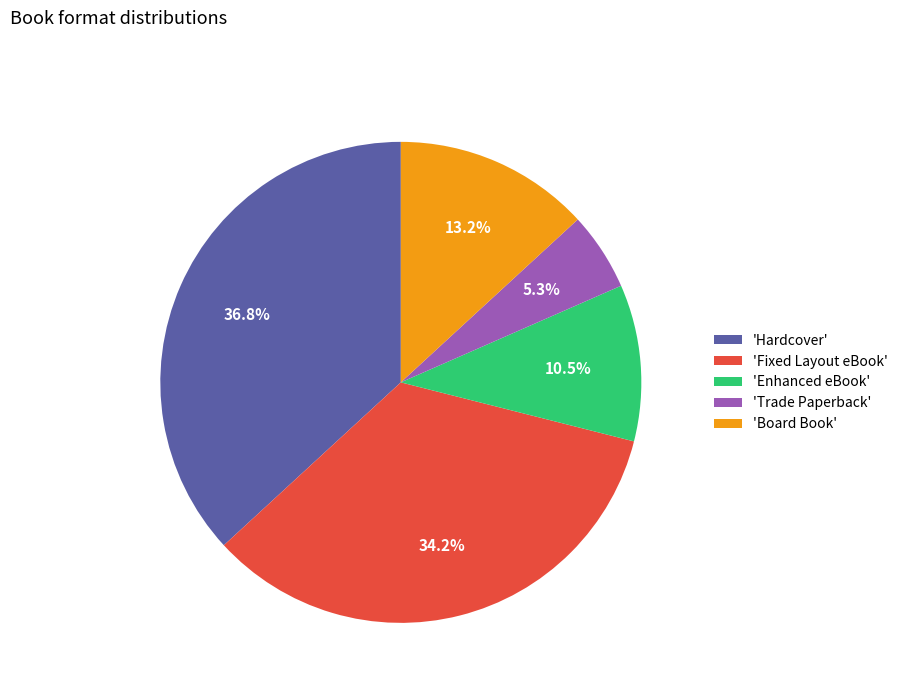

How many segments does this pie chart have?

5